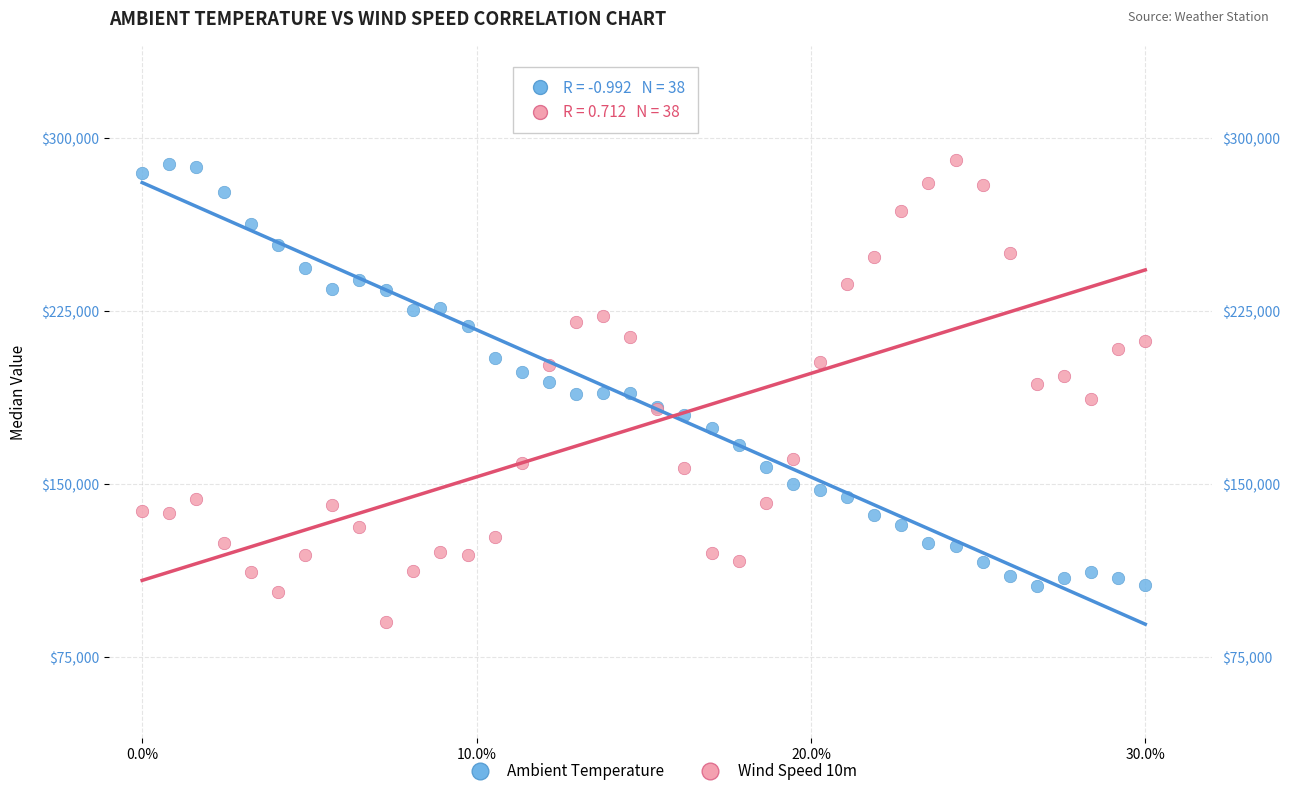

What are all the series names shown in the legend?

Ambient Temperature, Wind Speed 10m